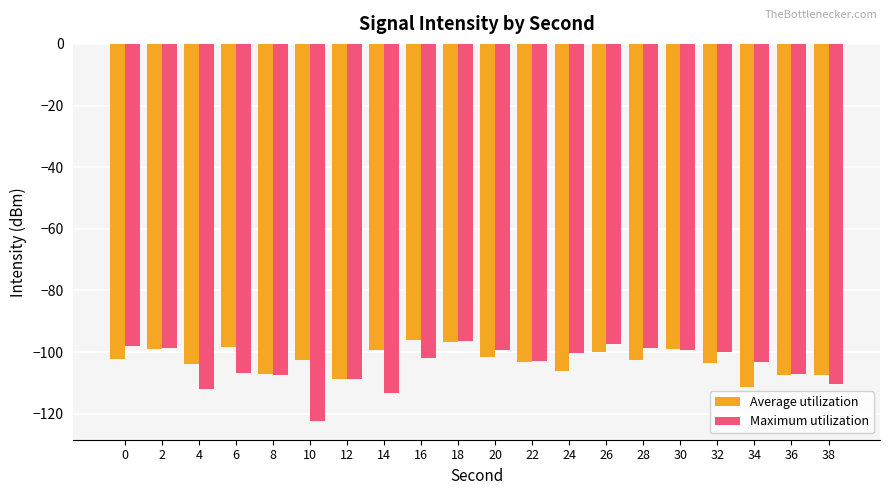

Rank the series at 6 from lowest to highest value.

Maximum utilization, Average utilization